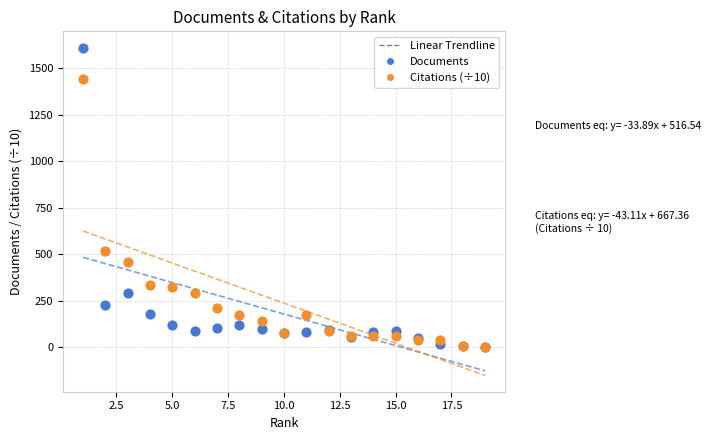

Which series has the widest spread of Y values?

Documents